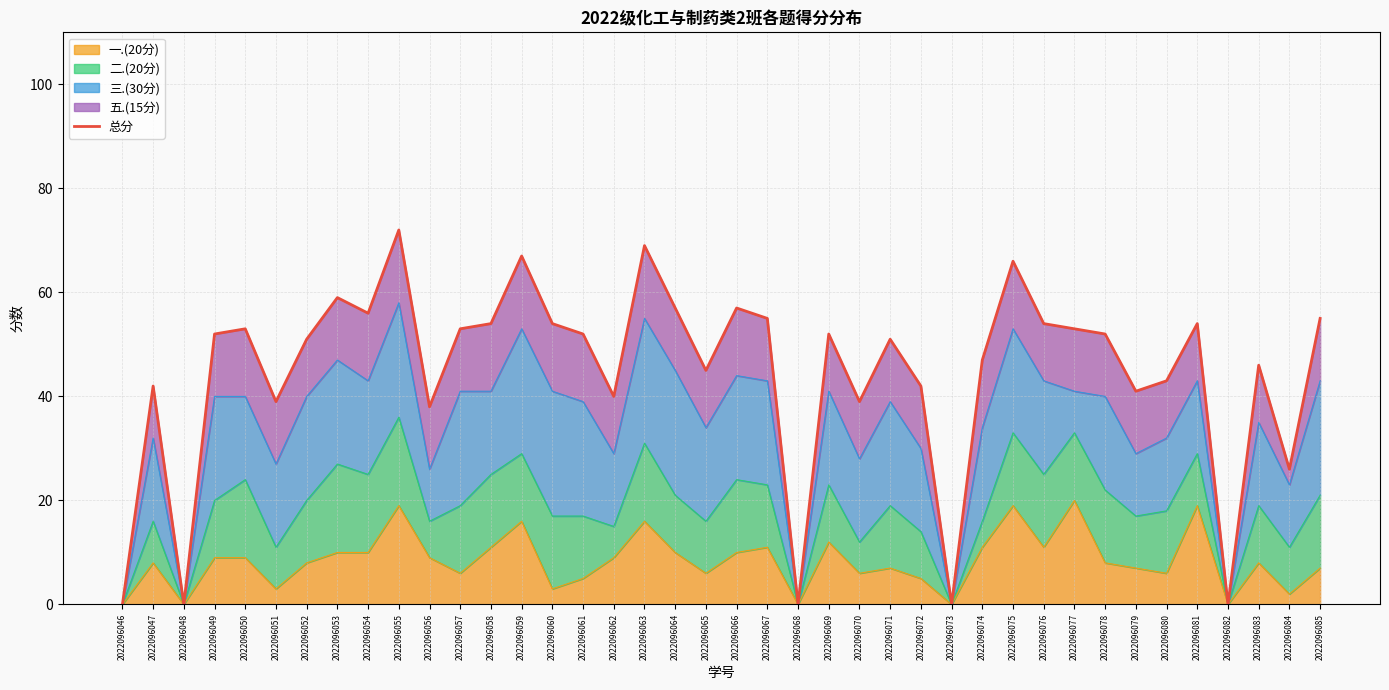

The chart shows a value of 35 at 2022096078. True or false?

False